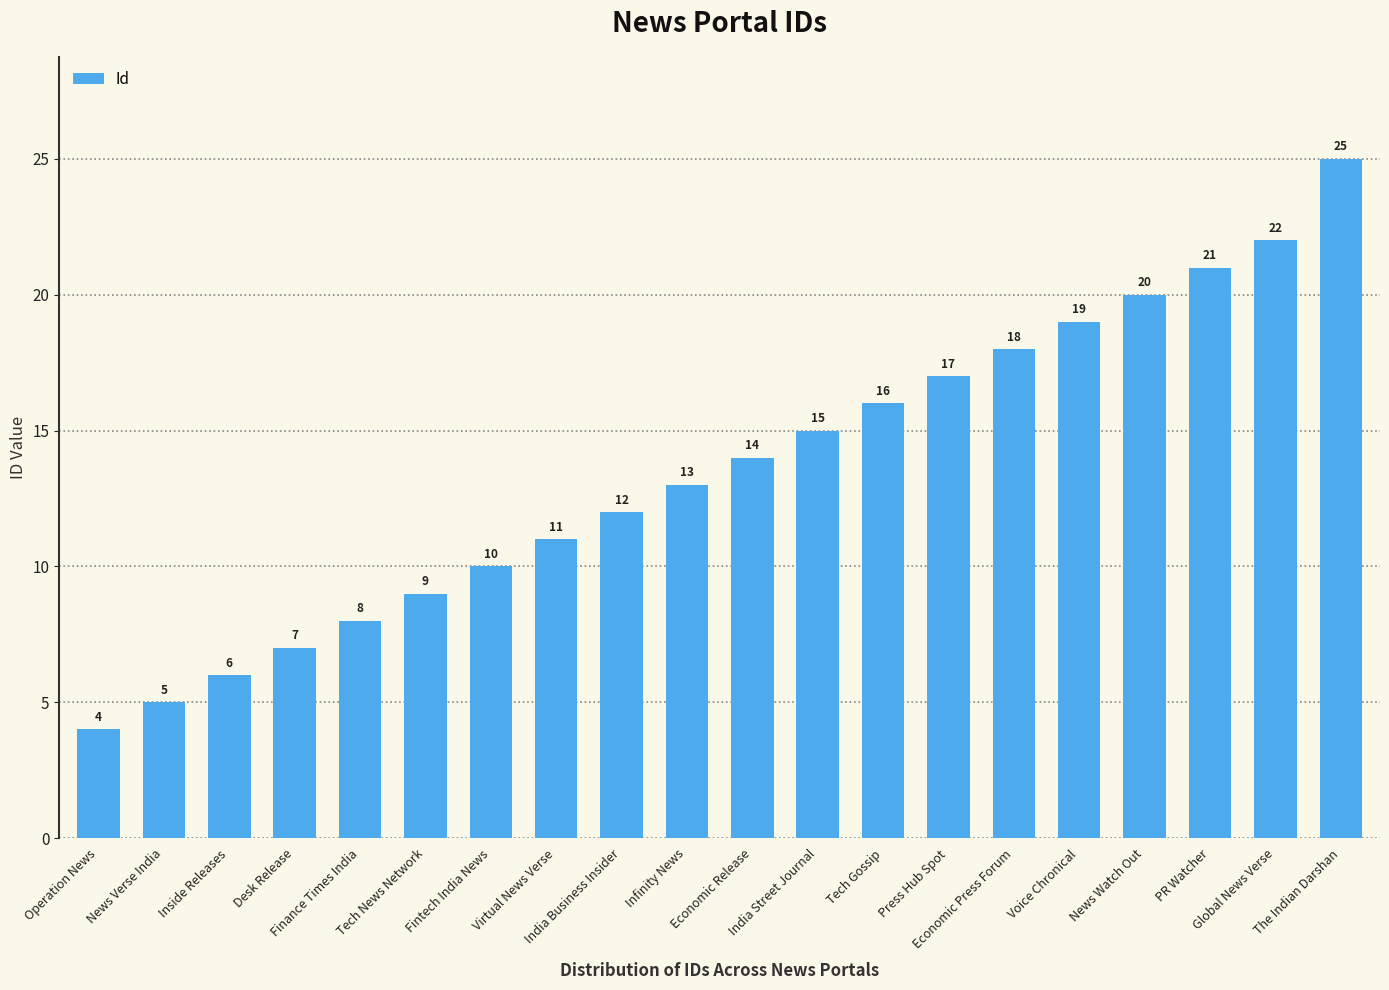

Count the number of categories in the chart.

20